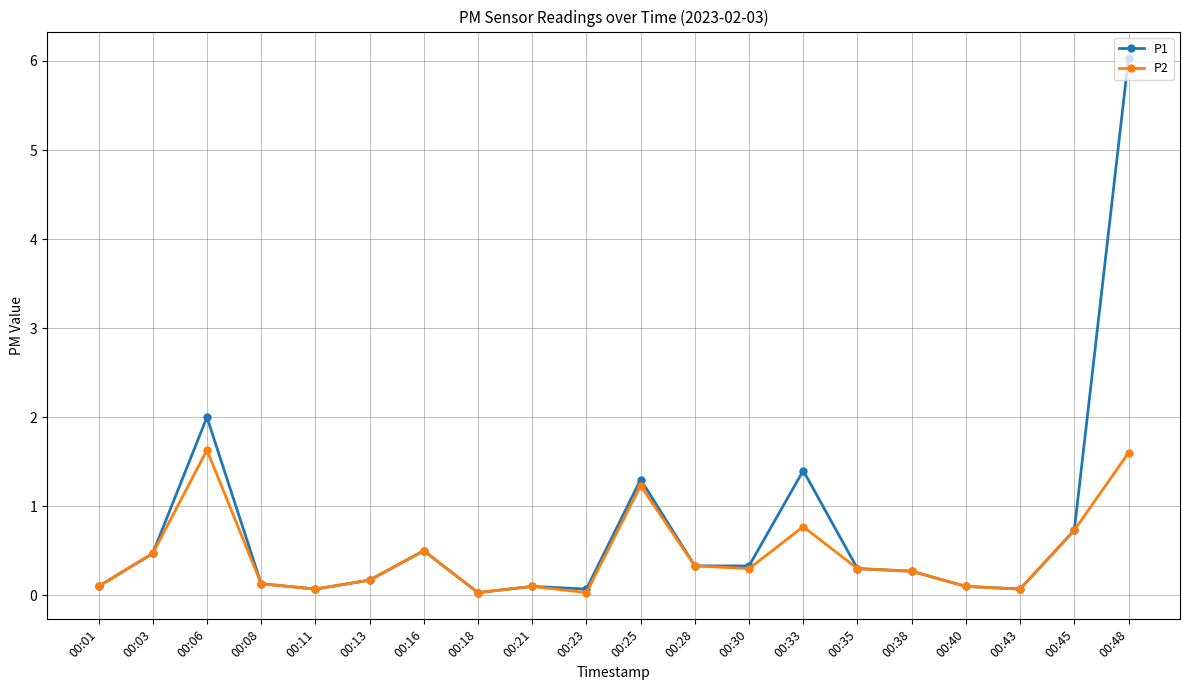

Which series has the largest range (max minus min)?

P1